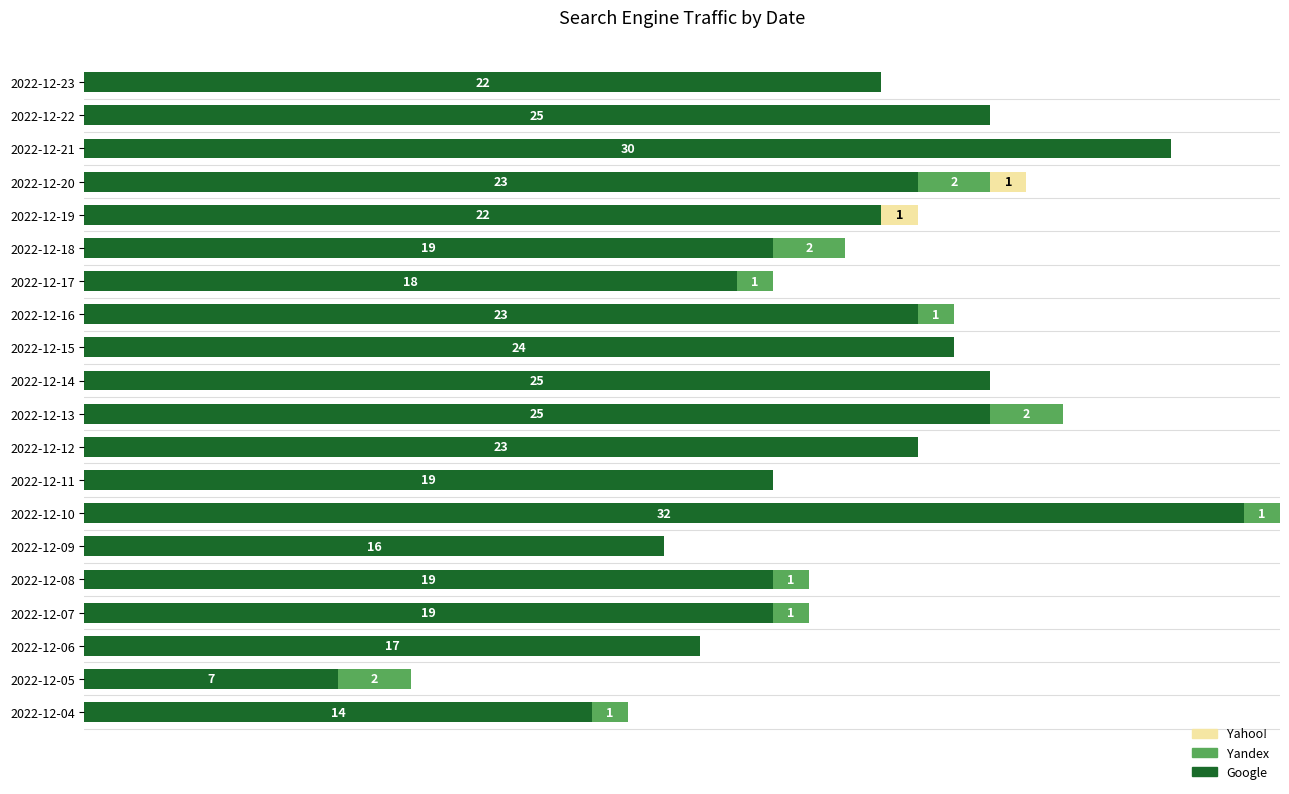

At which category is the sum across all series the highest?

2022-12-10